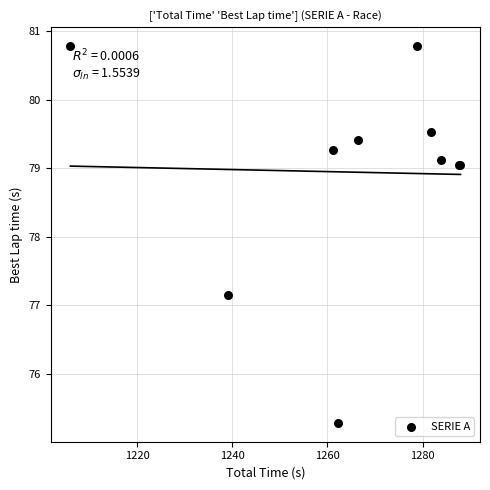

What Y value in the scatter plot is closest to 78?

77.1